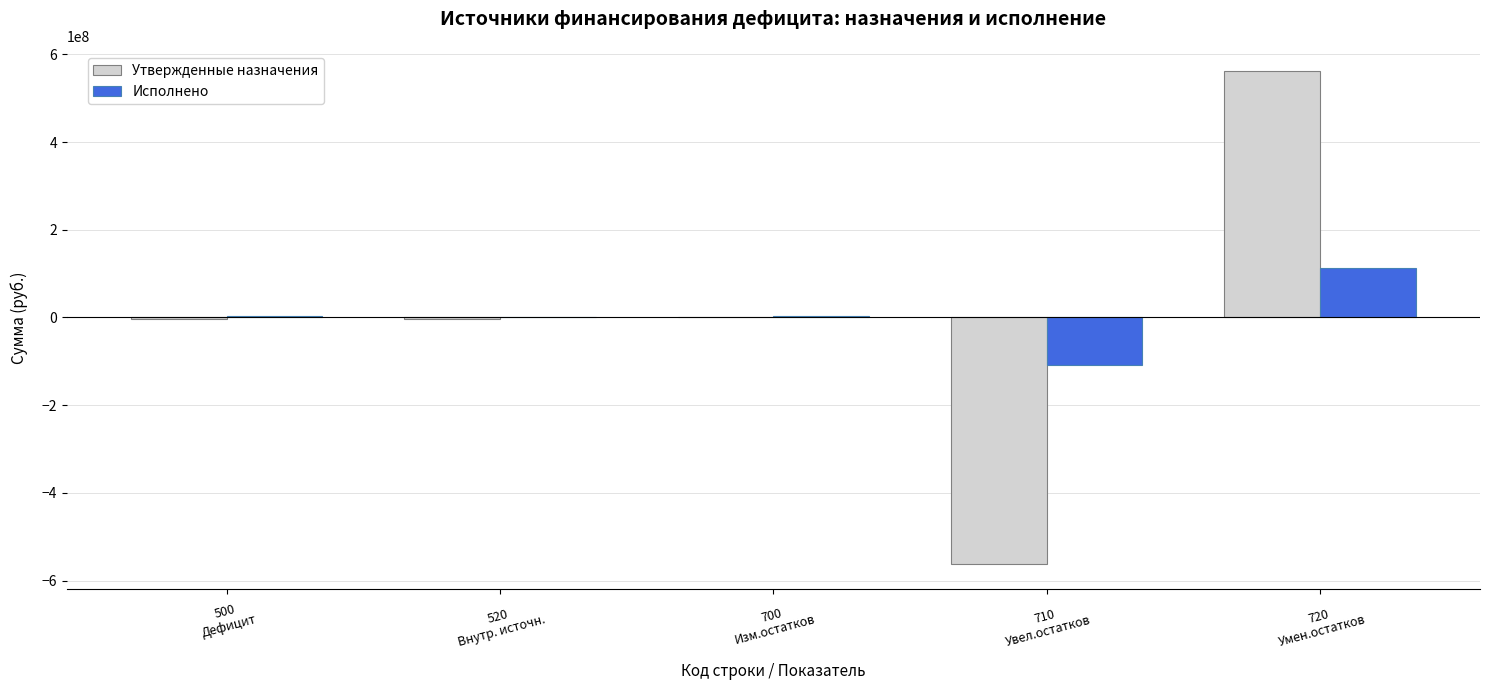

True or false: Утвержденные назначения has a value of -856375162.4 at 710
Увел.остатков.

False